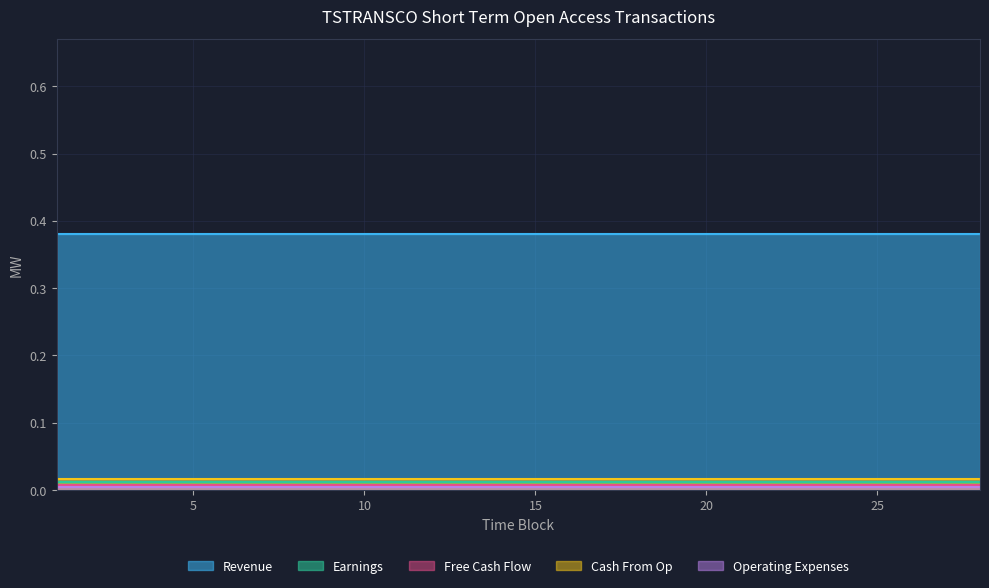

How many distinct data groups are displayed?

5